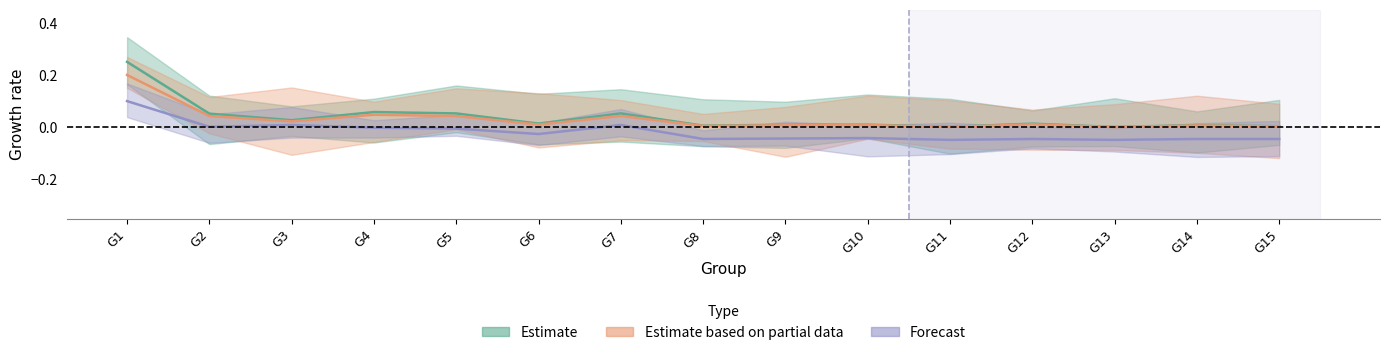

True or false: Total Edges and Group Content Word Count intersect in this chart.

False